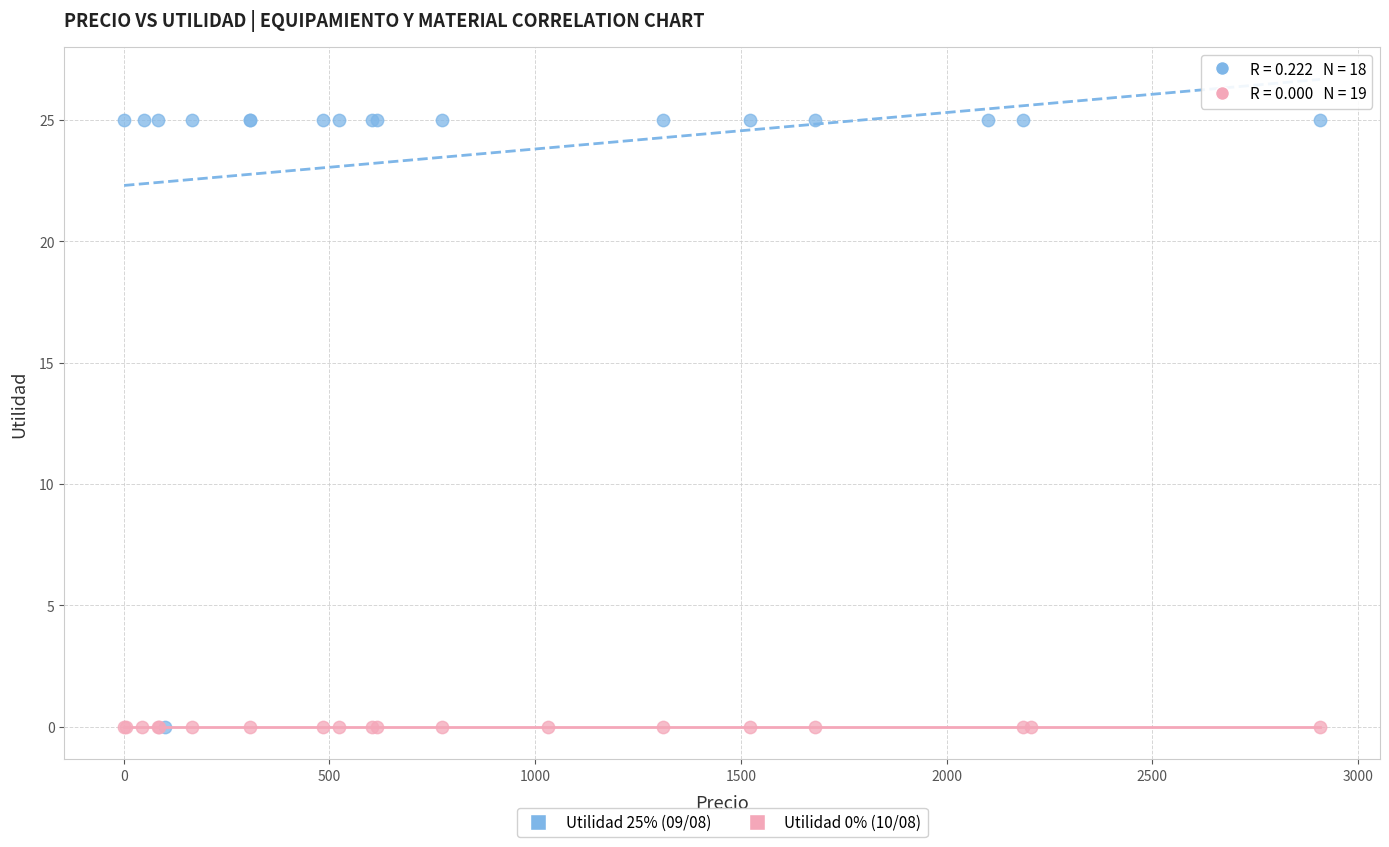

Which series contains the highest Y value?

Utilidad 25% (09/08)